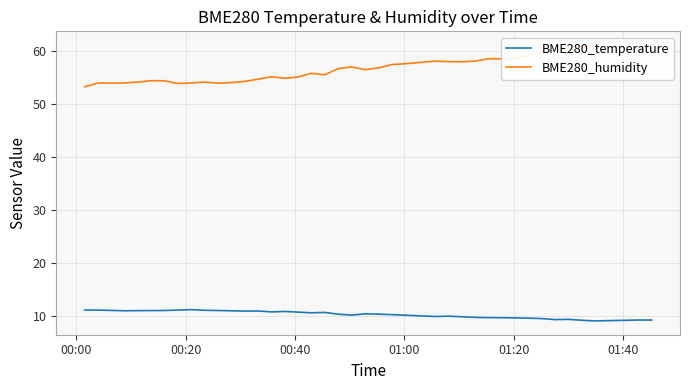

What is the maximum value for BME280_temperature?

11.2